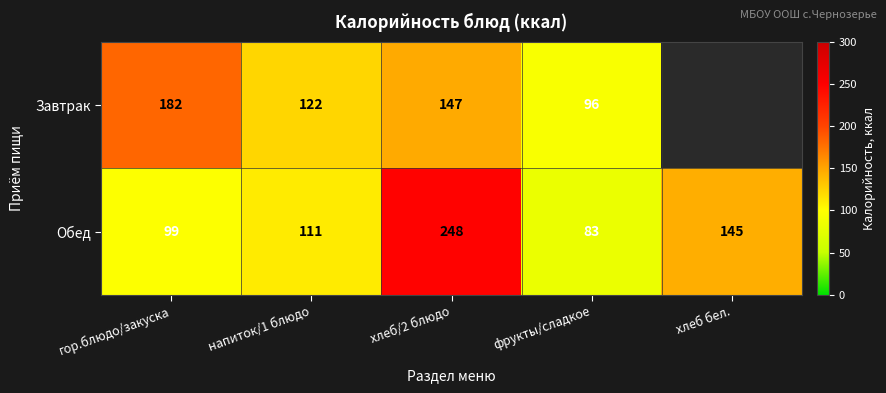

What is the difference between the highest and lowest values at гор.блюдо/закуска?

83.0